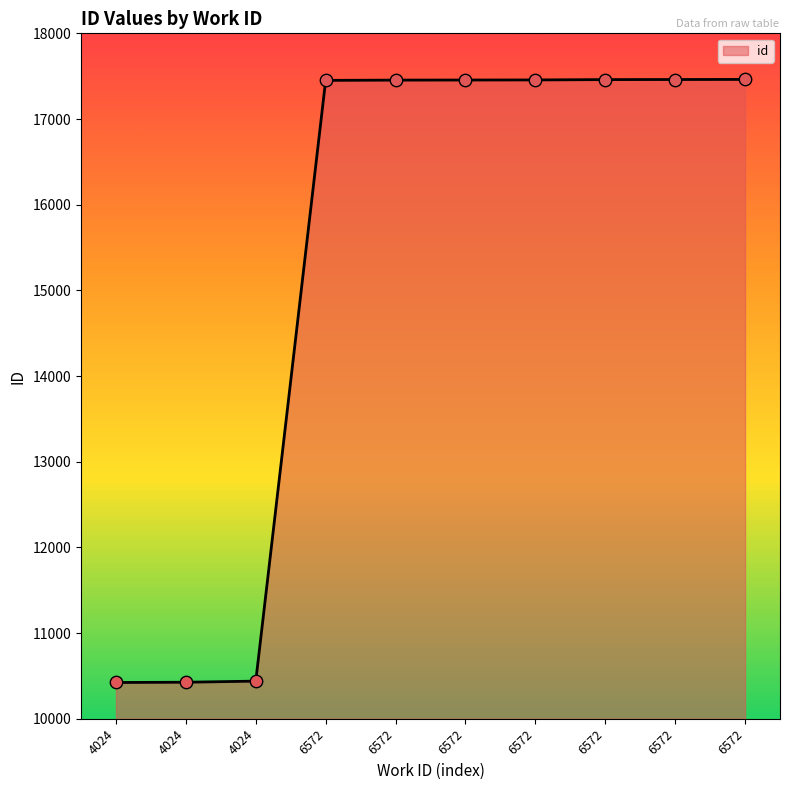

Between 6572 and 6572, which is larger?

6572